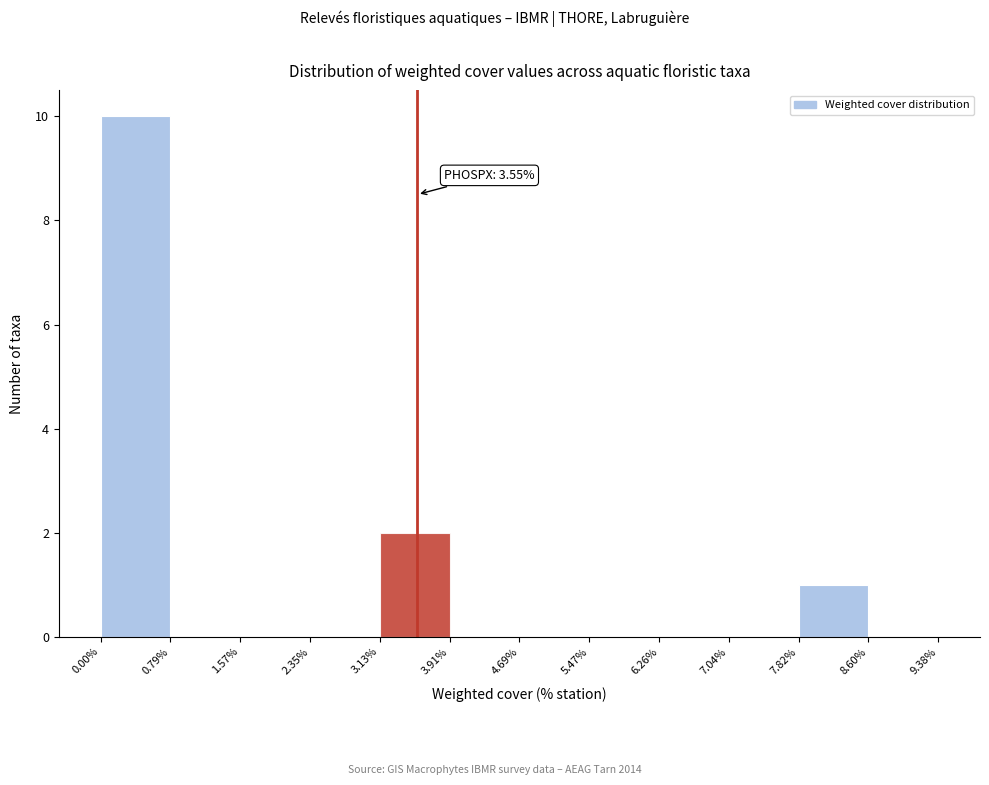

Which range on the x-axis has the tallest bar?

0.00% to 0.79%